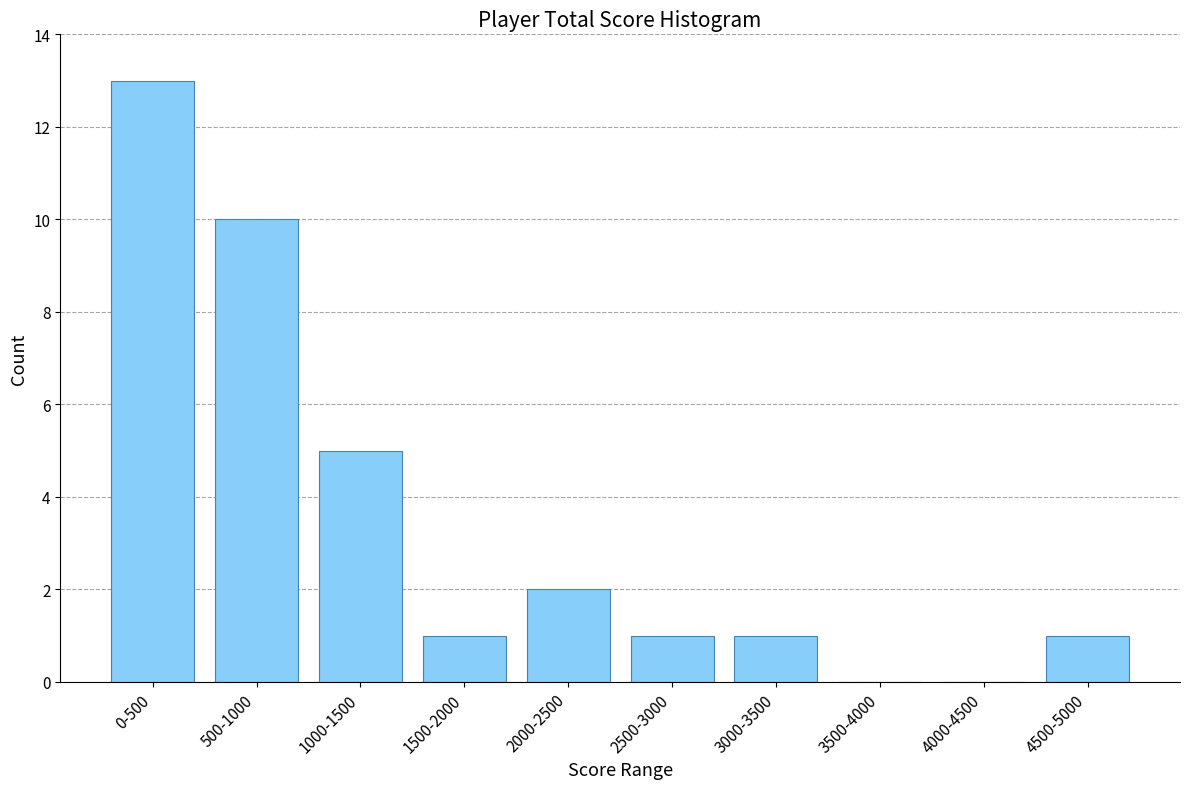

Reading left to right, what are all the values shown in this chart?

0-500=13	500-1000=10	1000-1500=5	1500-2000=1	2000-2500=2	2500-3000=1	3000-3500=1	3500-4000=0	4000-4500=0	4500-5000=1